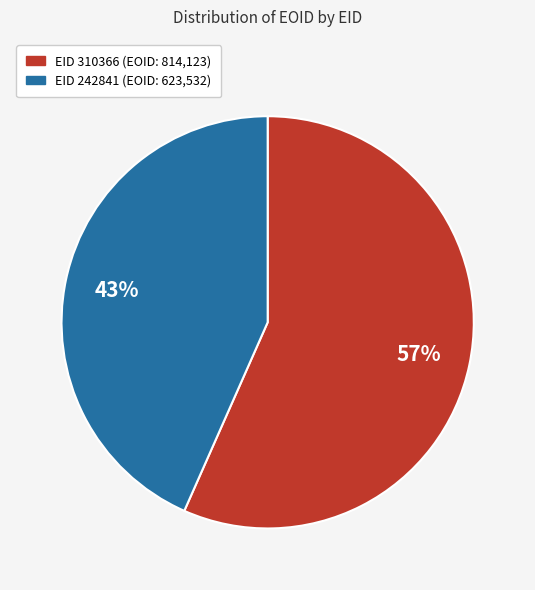

Count the number of slices in the pie.

2